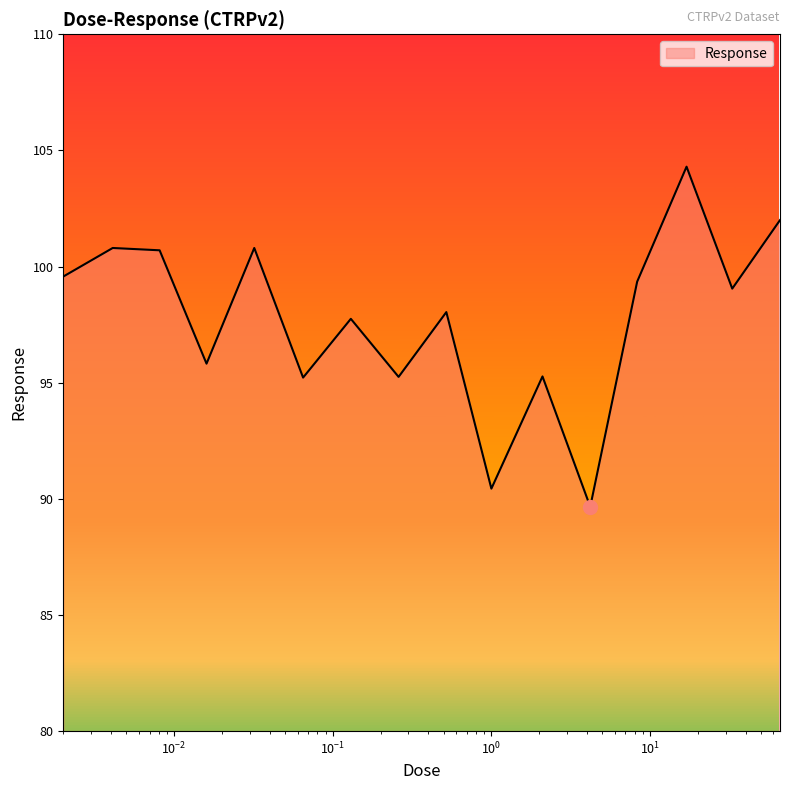

What is the sum of all values?

1564.0